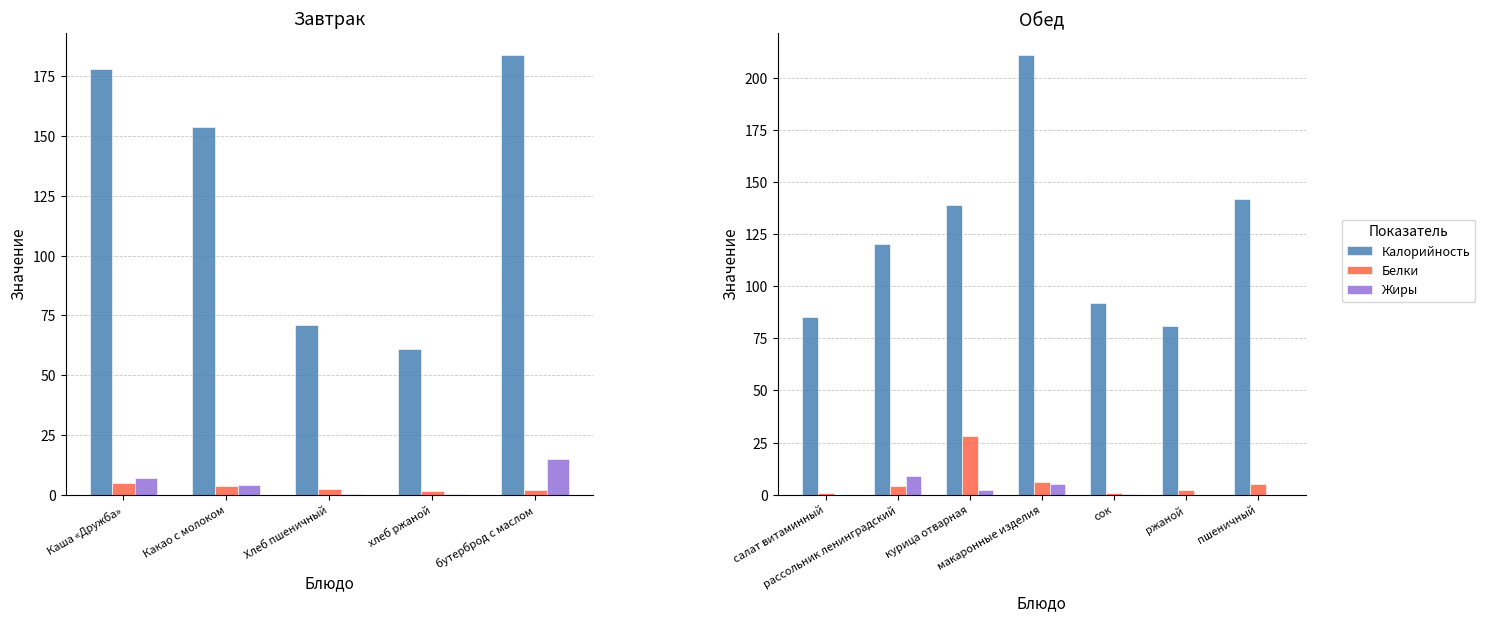

Rank the series at пшеничный from highest to lowest value.

Калорийность, Белки, Жиры